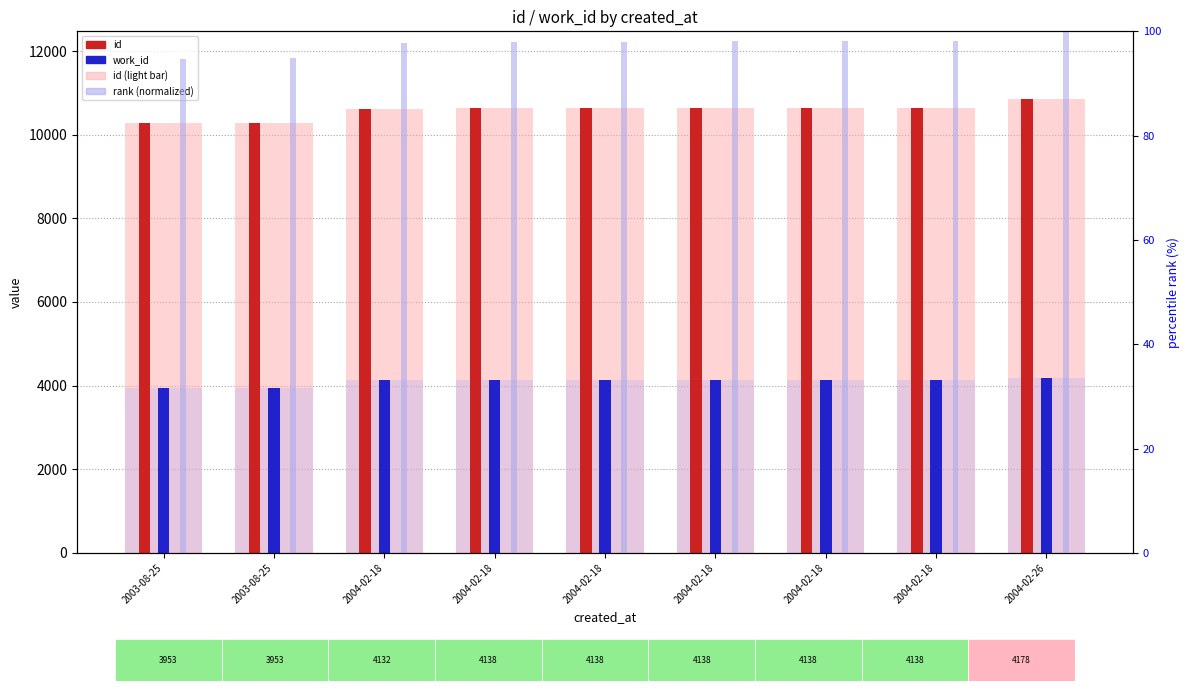

Reading left to right, transcribe all the data shown in this chart.

id: 10279.0	10280.0	10609.0	10629.0	10630.0	10634.0	10635.0	10640.0	10844.0
work_id: 3953.0	3953.0	4132.0	4138.0	4138.0	4138.0	4138.0	4138.0	4178.0
rank (normalized): 94.8	94.8	97.8	98.0	98.0	98.1	98.1	98.1	100.0